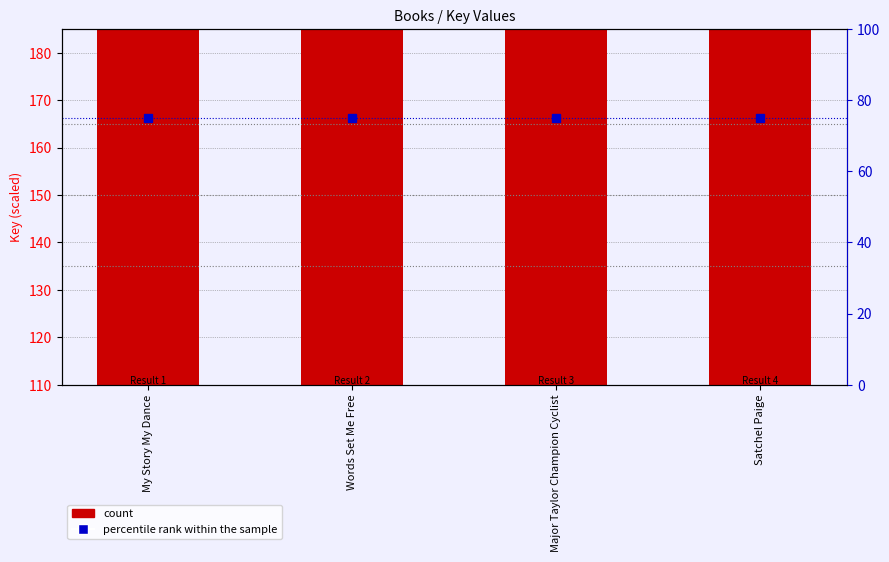

What is the value of the percentile rank within the sample bar at the 4th from the left?

75.0